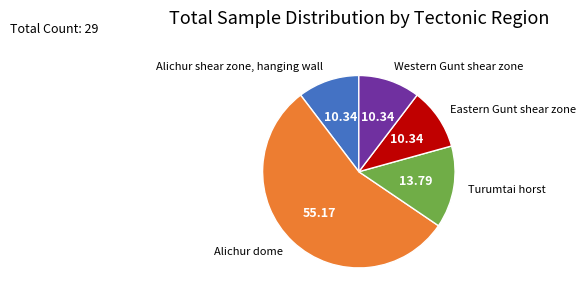

Which slice is the largest?

Alichur dome